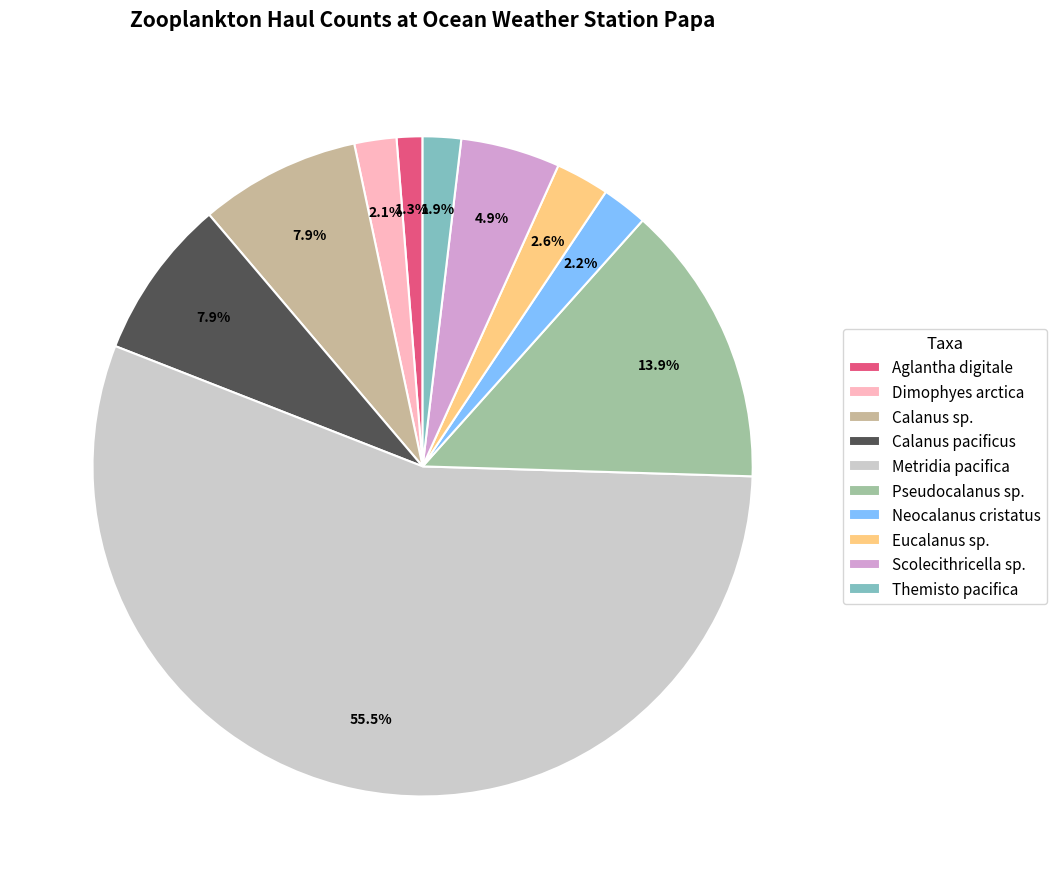

What percentage is the Pseudocalanus sp. slice, to the nearest percent?

14%